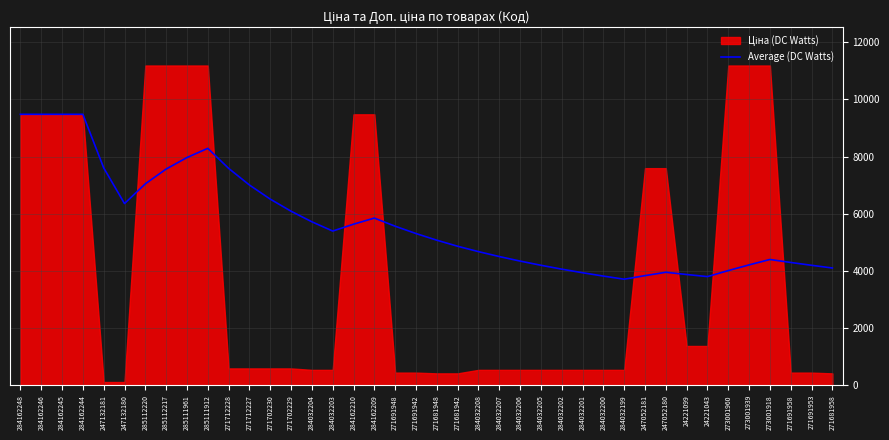

Reading left to right, what are all the values shown in this chart?

9480.1	9480.1	9480.1	9480.1	7606.9	6358.1	7048.1	7565.6	7968.1	8290.1	7590.1	7006.7	6513.1	6090.1	5720.0	5396.2	5636.4	5849.9	5565.4	5309.3	5076.3	4864.5	4676.4	4504.0	4345.4	4199.0	4063.5	3937.6	3820.4	3711.0	3836.3	3953.9	3875.7	3802.2	4013.2	4212.5	4401.0	4296.9	4198.1	4103.5